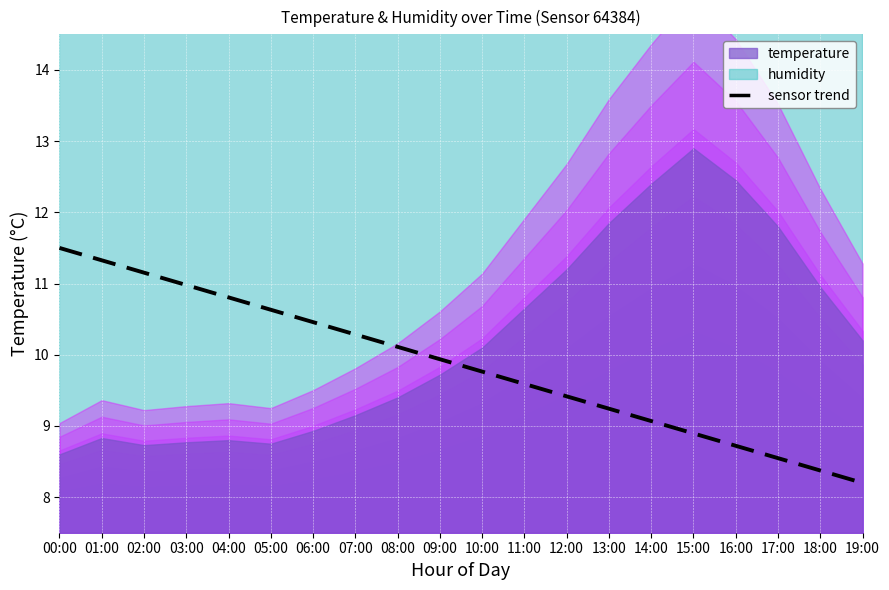

What is the approximate value at 03:00?

11.0